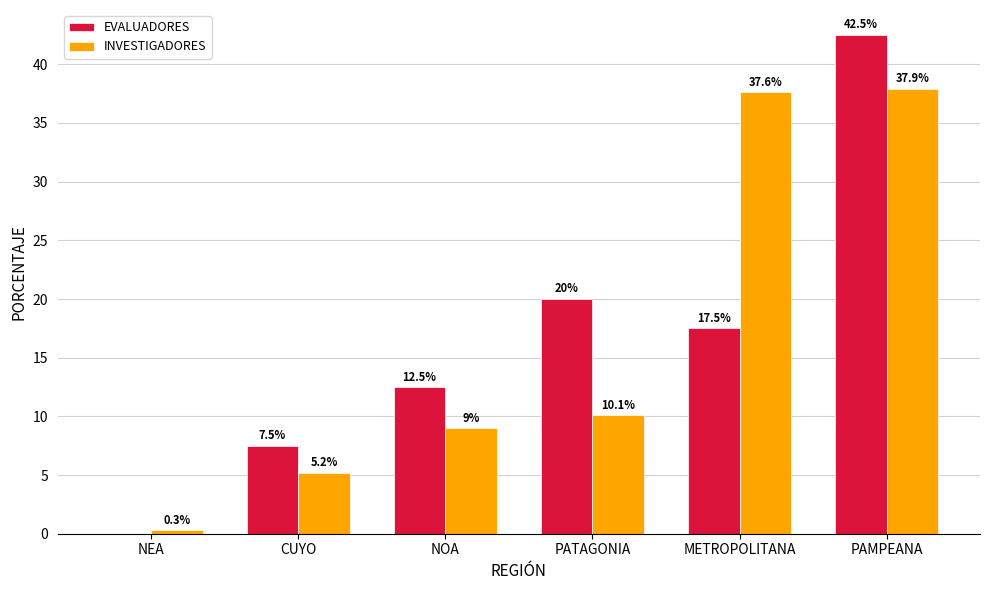

Between METROPOLITANA and PAMPEANA, which series saw the biggest shift?

EVALUADORES